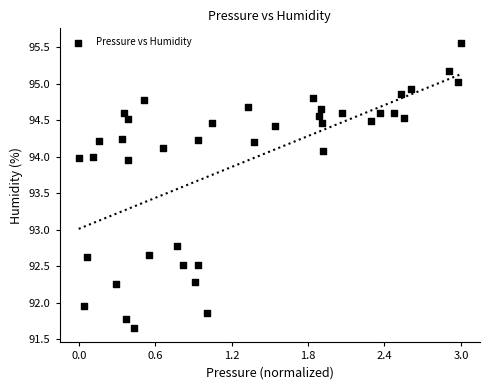

What Y value in the scatter plot is closest to 93?

92.8